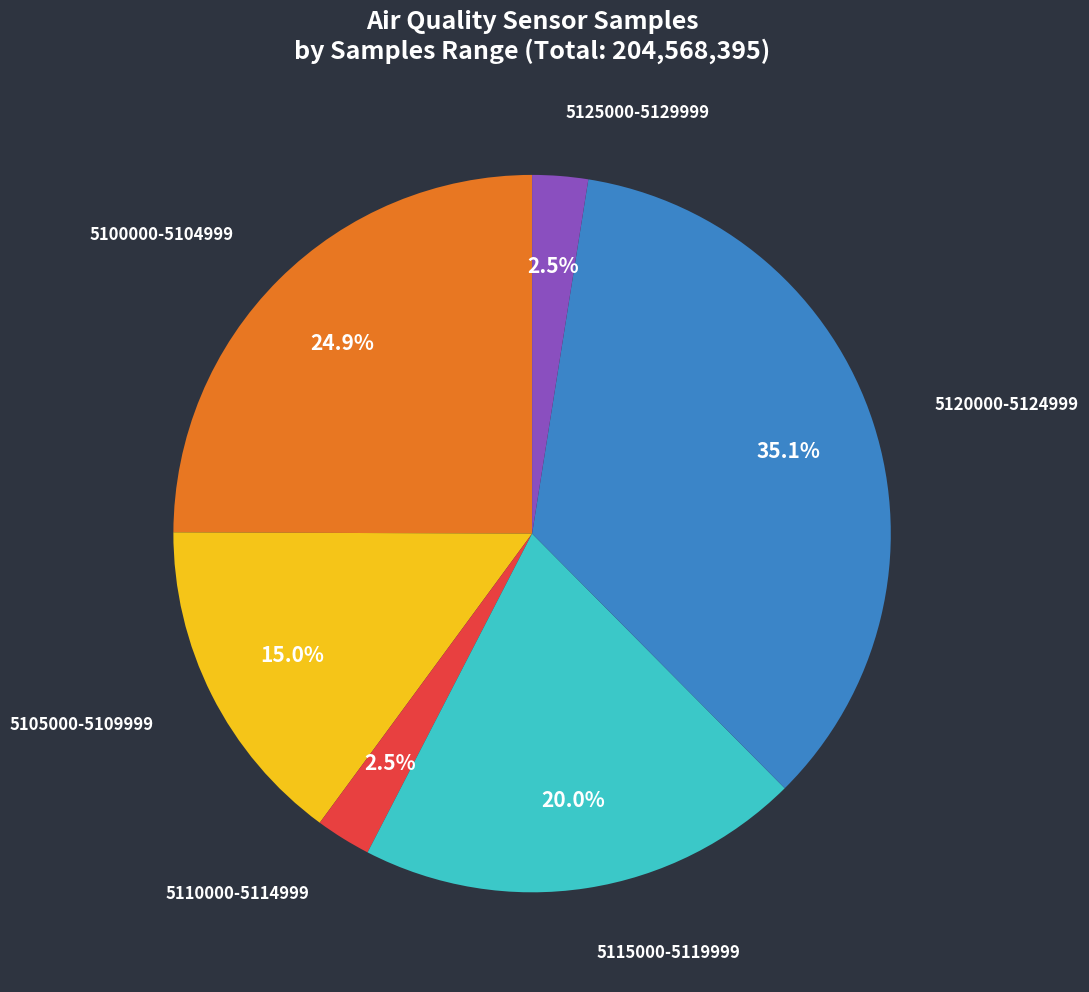

Which category has the biggest portion of the pie?

5120000-5124999